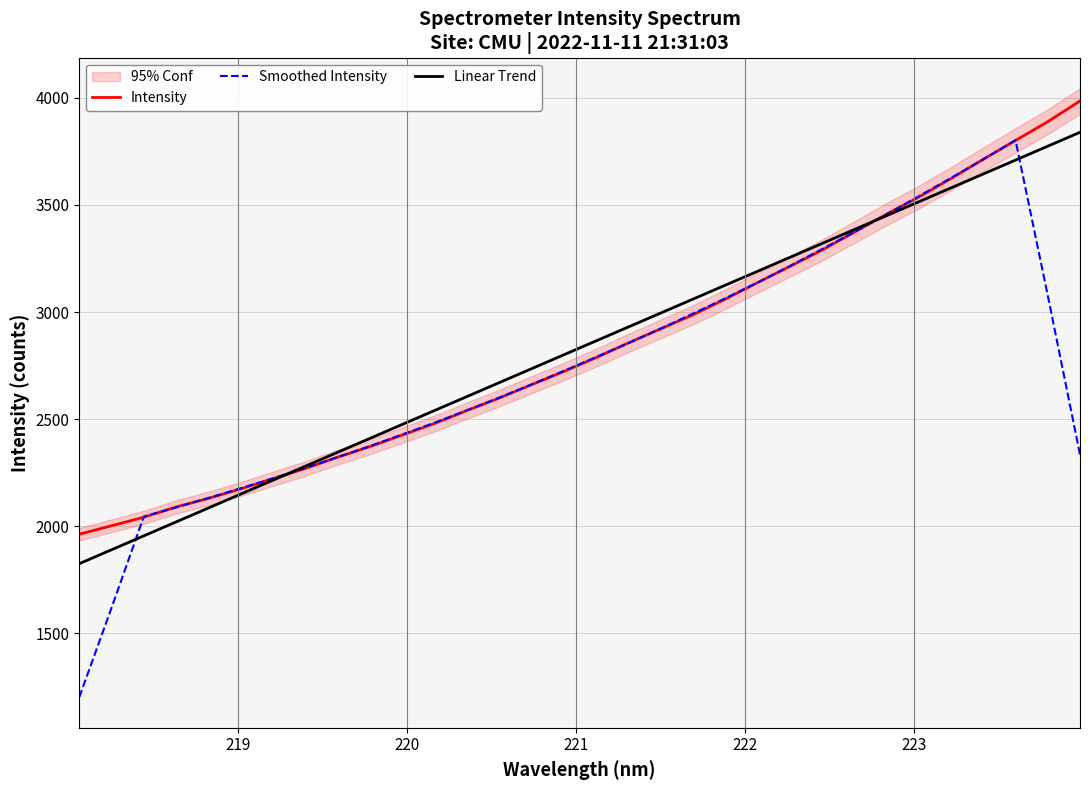

What is the maximum value for Smoothed Intensity?

3802.3